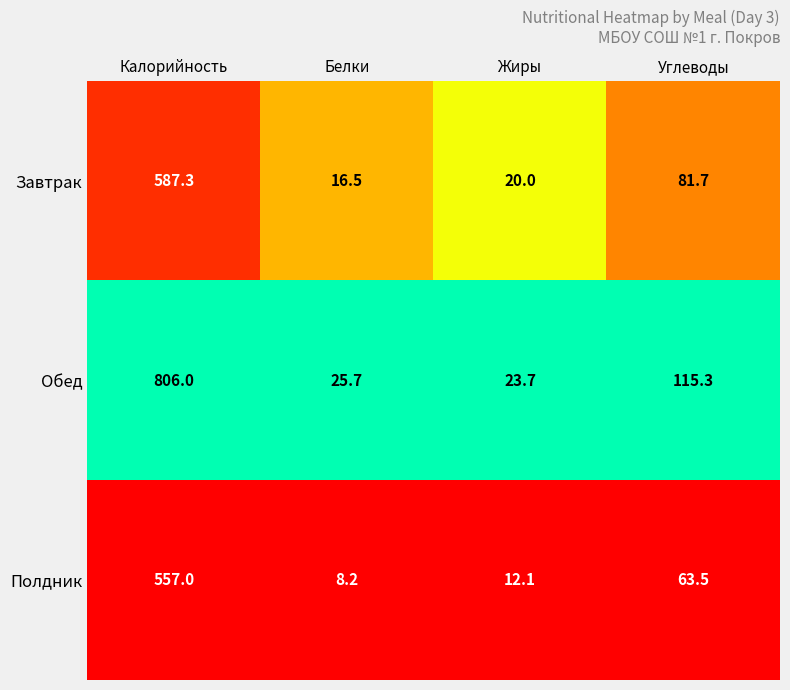

Is it true that Обед equals 23.7 at Жиры?

True